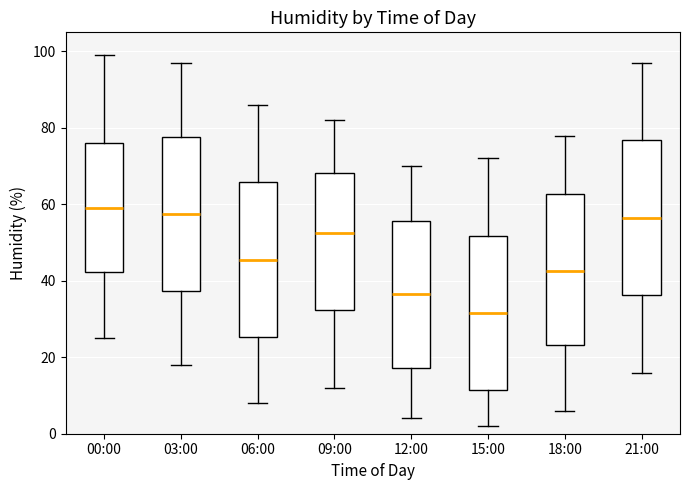

Where is the upper edge of the box for 15:00 on the y-axis? The values are not printed on the chart, so give them approximately, as read against the axis.

52